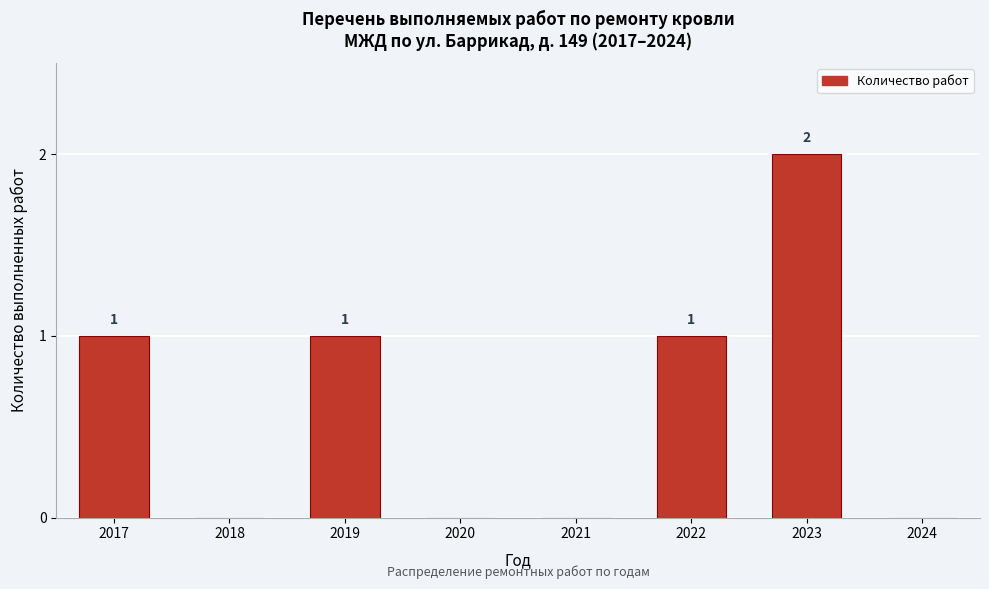

Reading left to right, what are all the values shown in this chart?

2017=1	2018=0	2019=1	2020=0	2021=0	2022=1	2023=2	2024=0